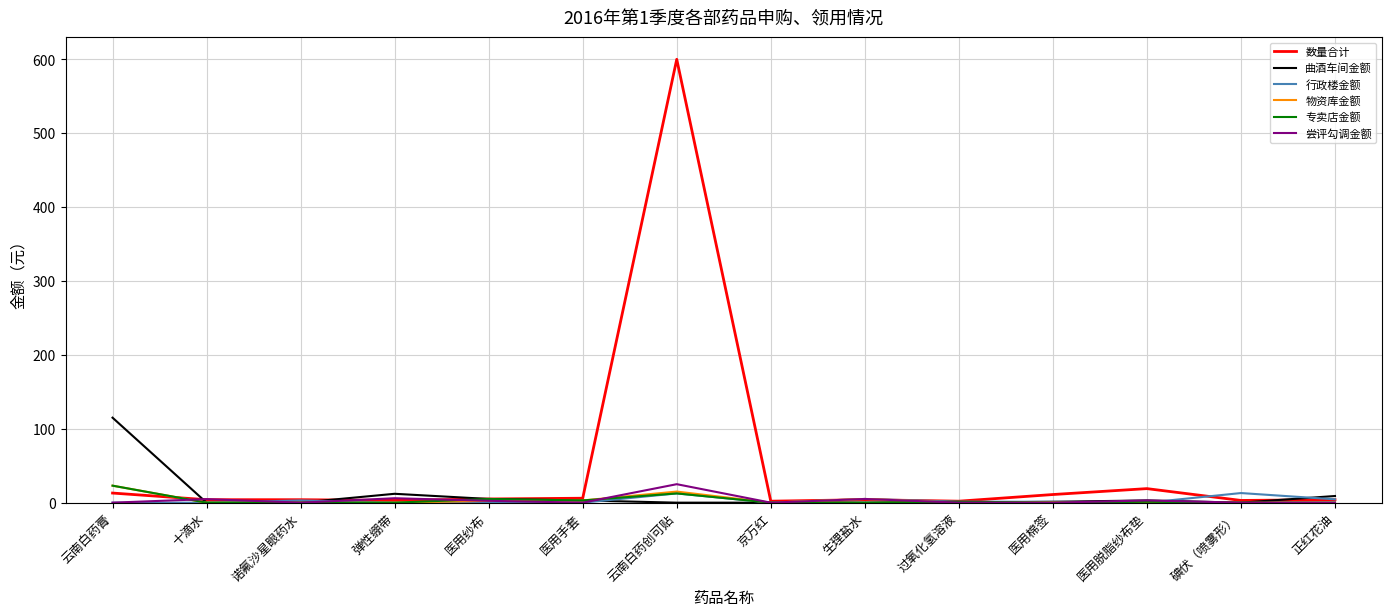

Count the number of categories in the chart.

14